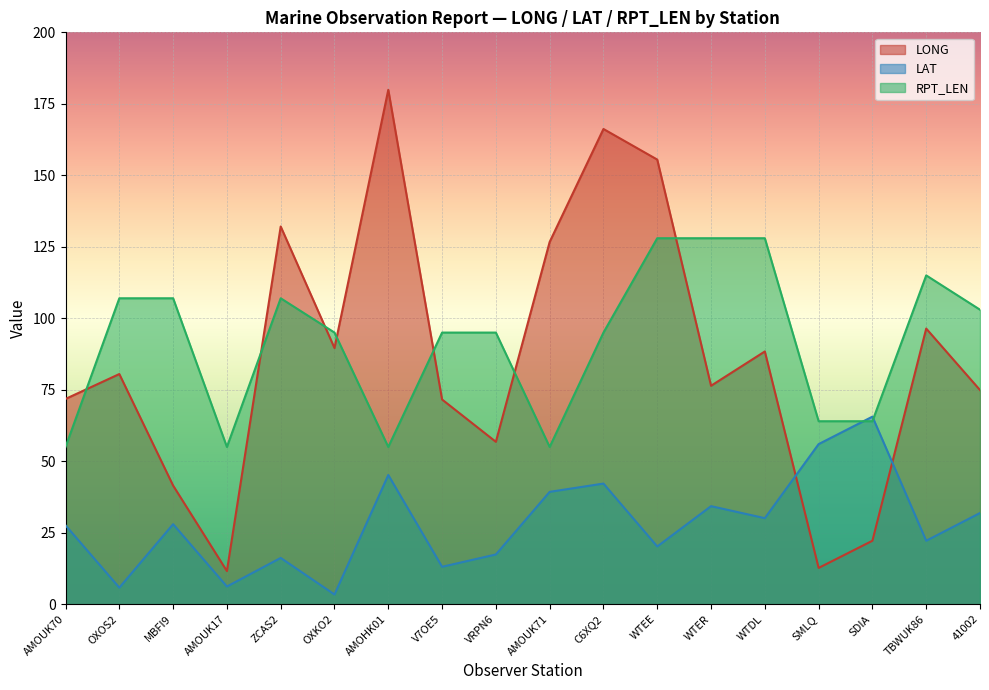

What is the sum of all LONG values?

1554.8